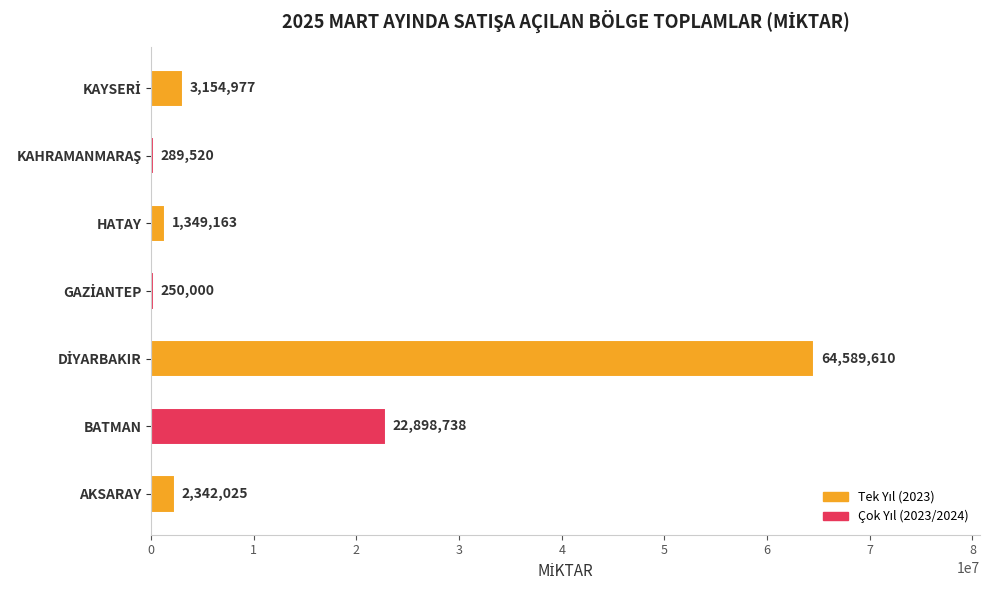

What is the greatest value displayed?

64589610